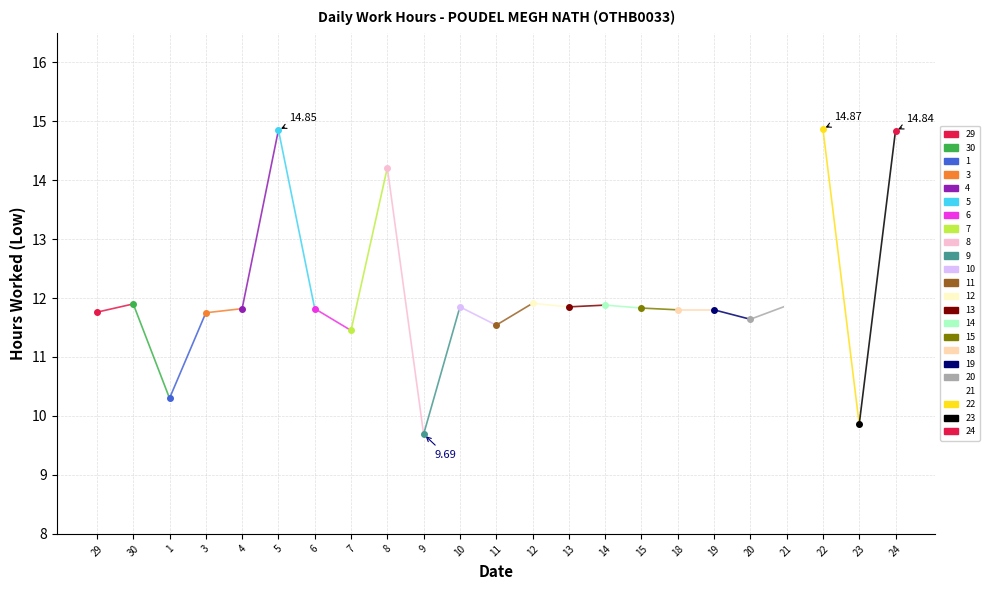

What is the difference between the maximum and minimum values?

5.2